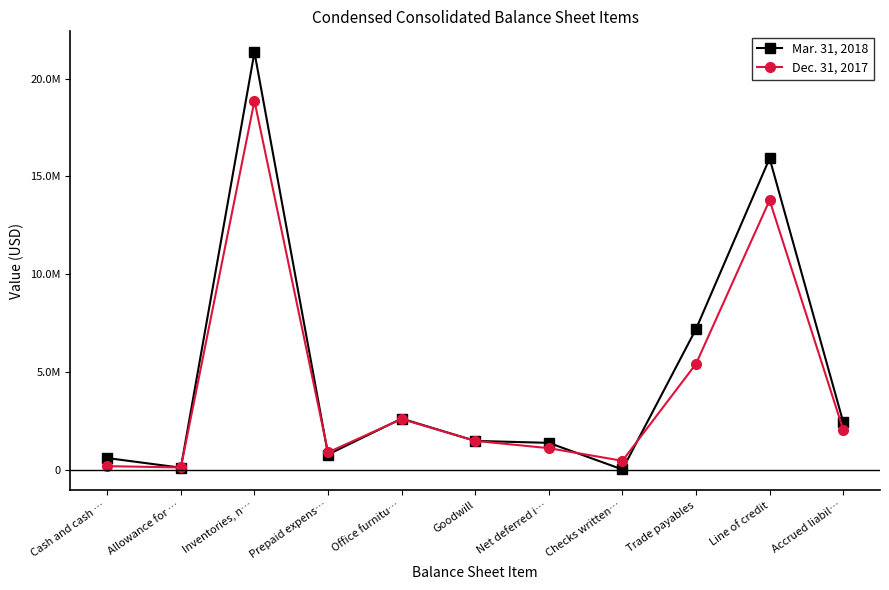

Rank the categories by Mar. 31, 2018 value from highest to lowest.

Inventories, n…, Line of credit, Trade payables, Office furnitu…, Accrued liabil…, Goodwill, Net deferred i…, Prepaid expens…, Cash and cash …, Allowance for …, Checks written…